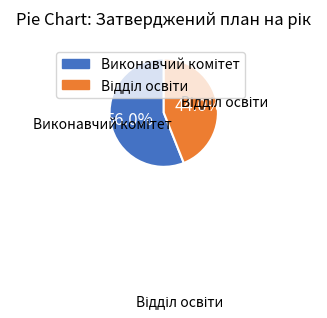

Does any single category account for the majority?

Yes